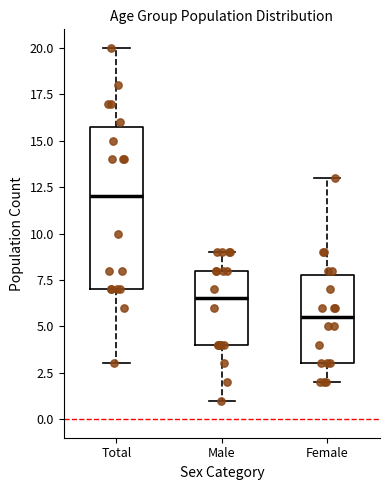

Reading left to right, read every box against the y-axis: the position of its median line, the range the box covers, and the ends of its whiskers. The values are not printed on the chart, so give them approximately, as read against the axis.

Total: median 12.0, box 7.0 to 16.0, whiskers 3.0 to 20.0
Male: median 6.5, box 4.0 to 8.0, whiskers 1.0 to 9.0
Female: median 5.5, box 3.0 to 8.0, whiskers 2.0 to 13.0